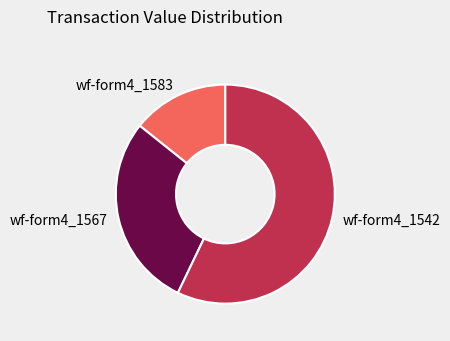

Approximately how many times larger is the value at wf-form4_1542 compared to wf-form4_1583?

4.0